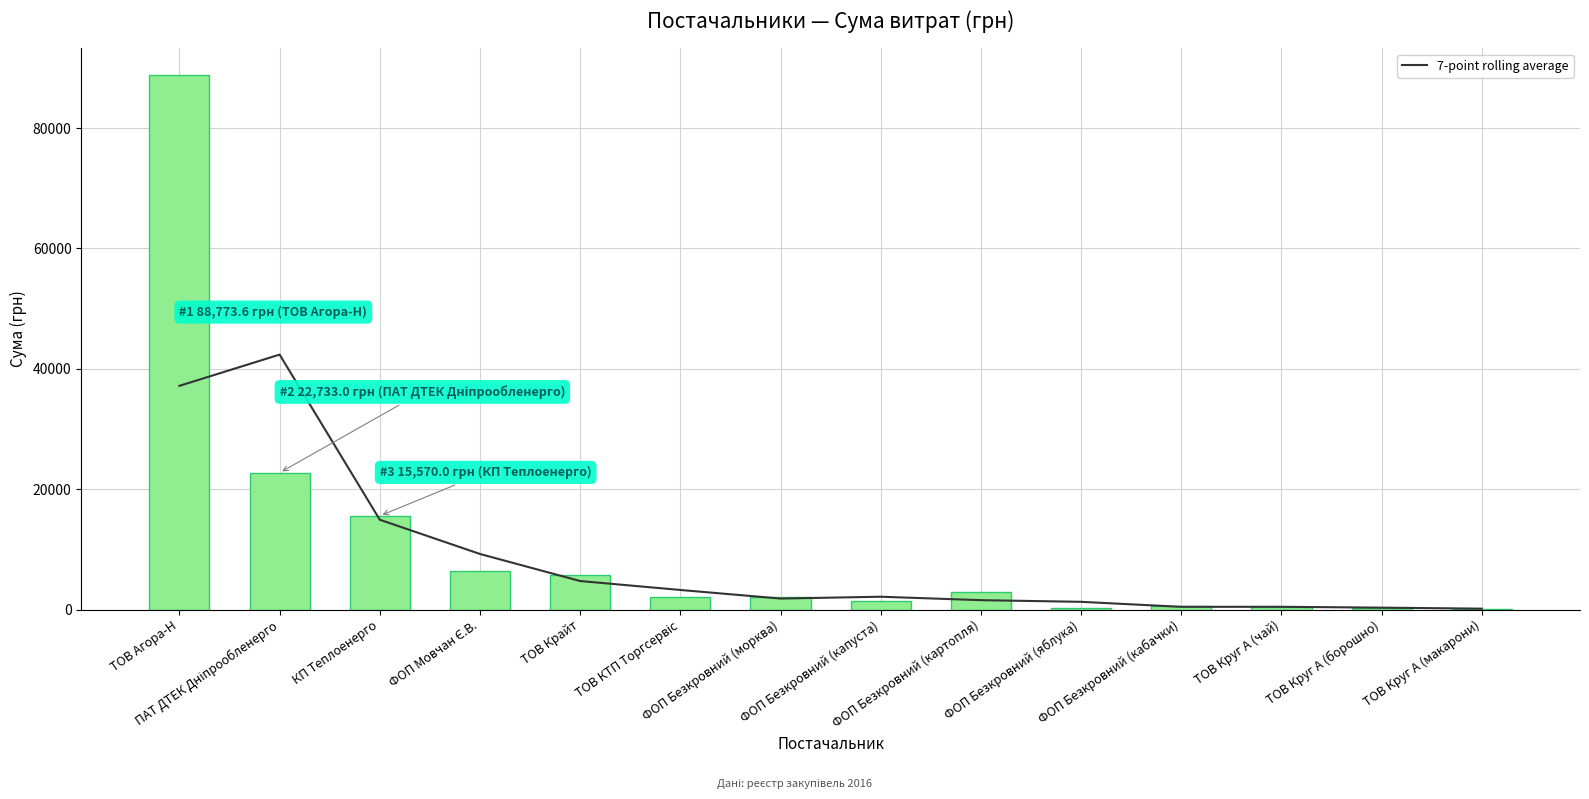

The value of СУМА (ГРН) at ФОП Мовчан Є.В. is 8736.3. True or false?

False